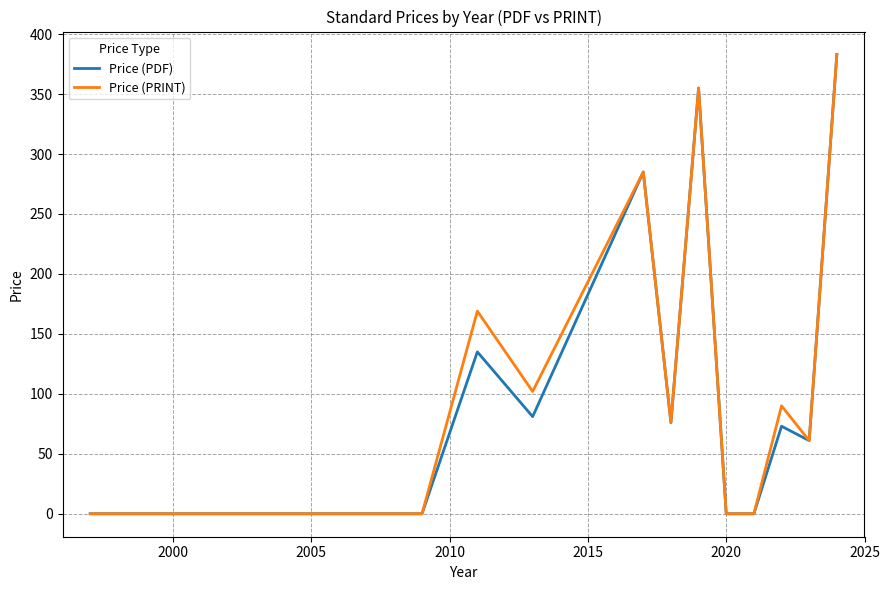

What is the highest value of the Price (PRINT) series?

383